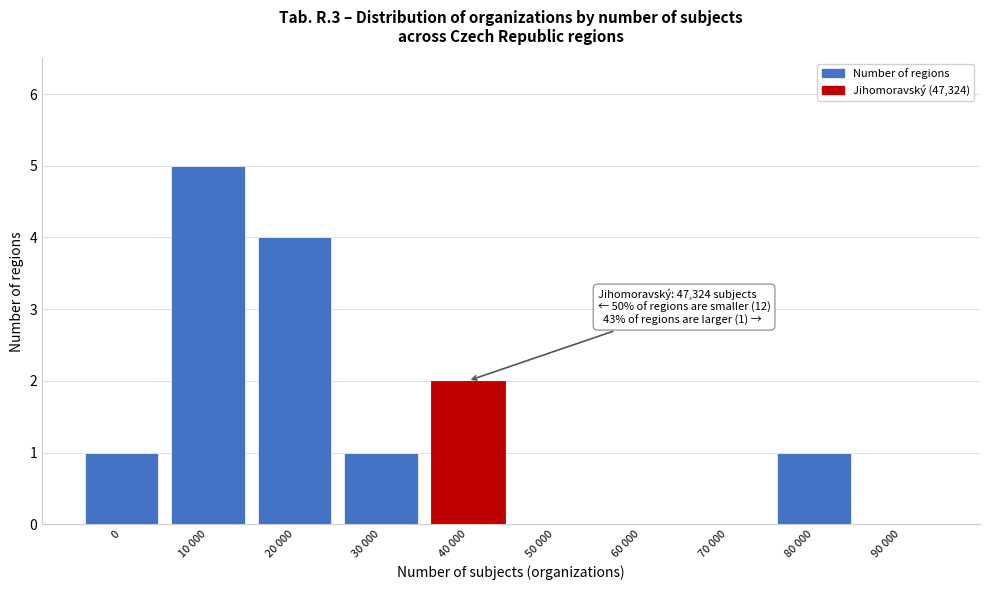

Reading right to left, list all the values displayed in this chart.

90 000=0	80 000=1	70 000=0	60 000=0	50 000=0	40 000=2	30 000=1	20 000=4	10 000=5	0=1